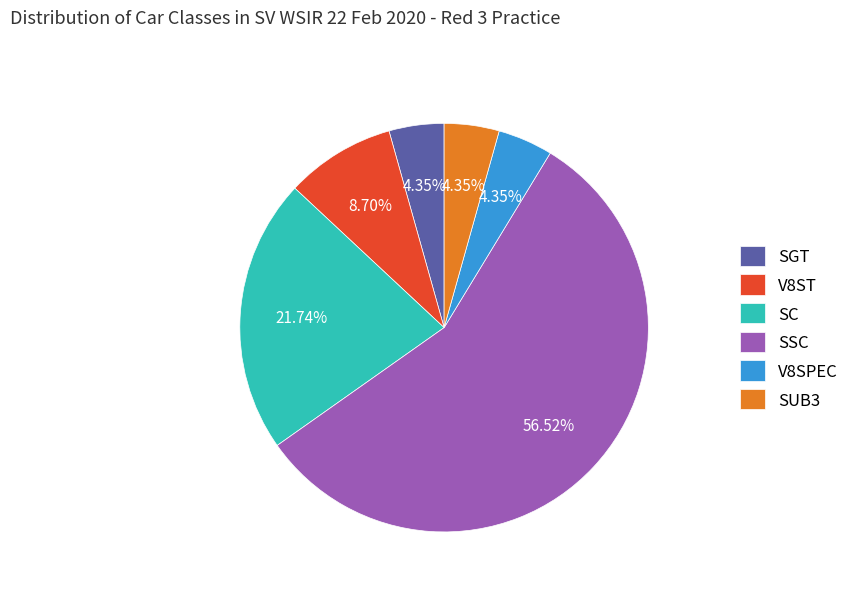

To the nearest percent, what portion does SSC represent?

57%